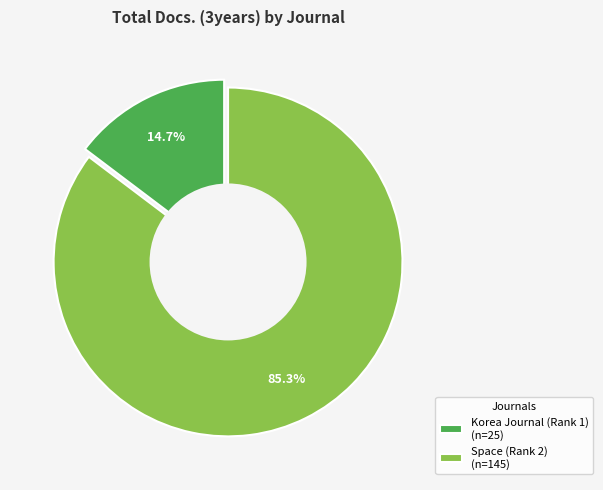

Does any single category account for the majority?

Yes